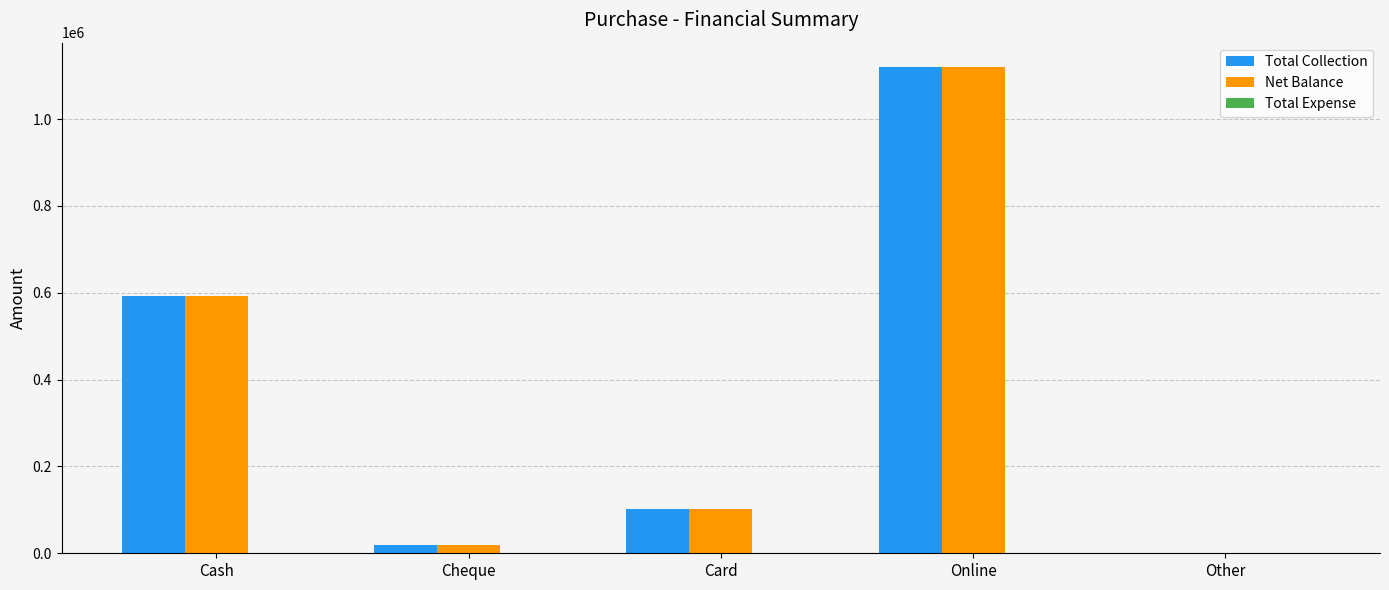

What is the maximum value shown in the chart?

1120050